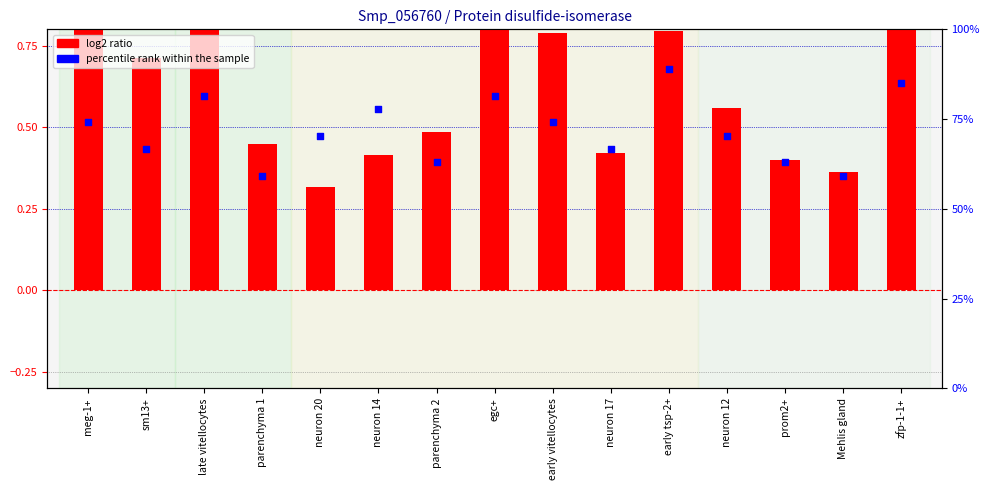

Which series reaches the maximum Y coordinate?

log2 ratio